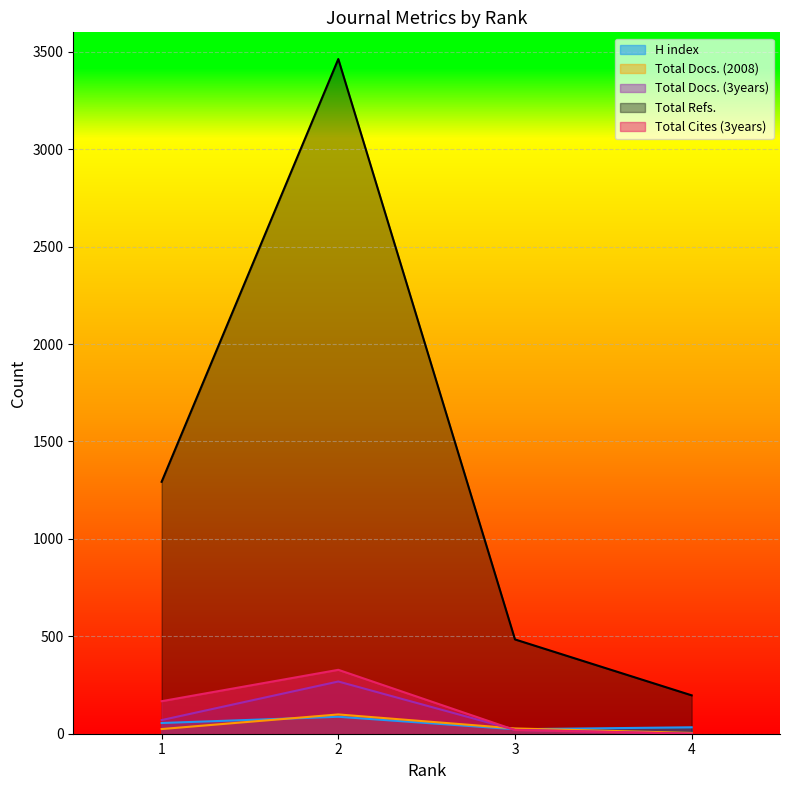

After their last crossing, which series has the higher values: H index or Total Cites (3years)?

H index